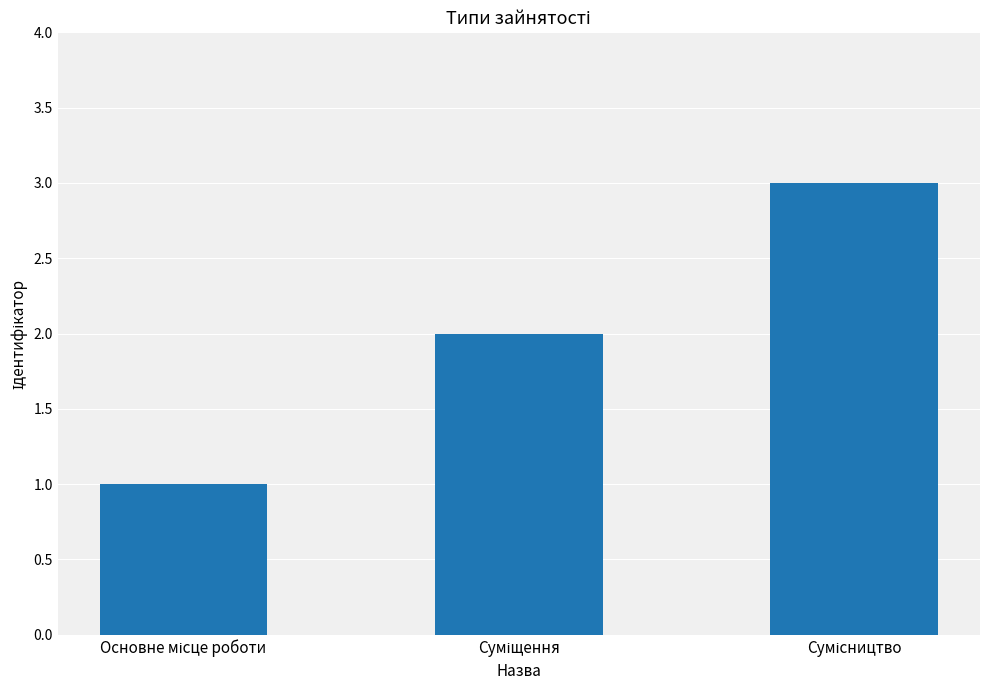

What is the sum of all values?

6